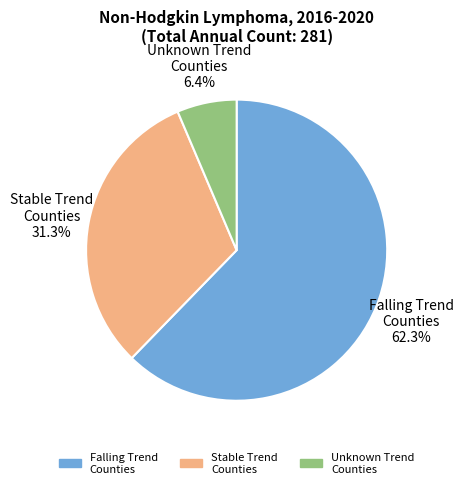

Does any single category account for the majority?

Yes